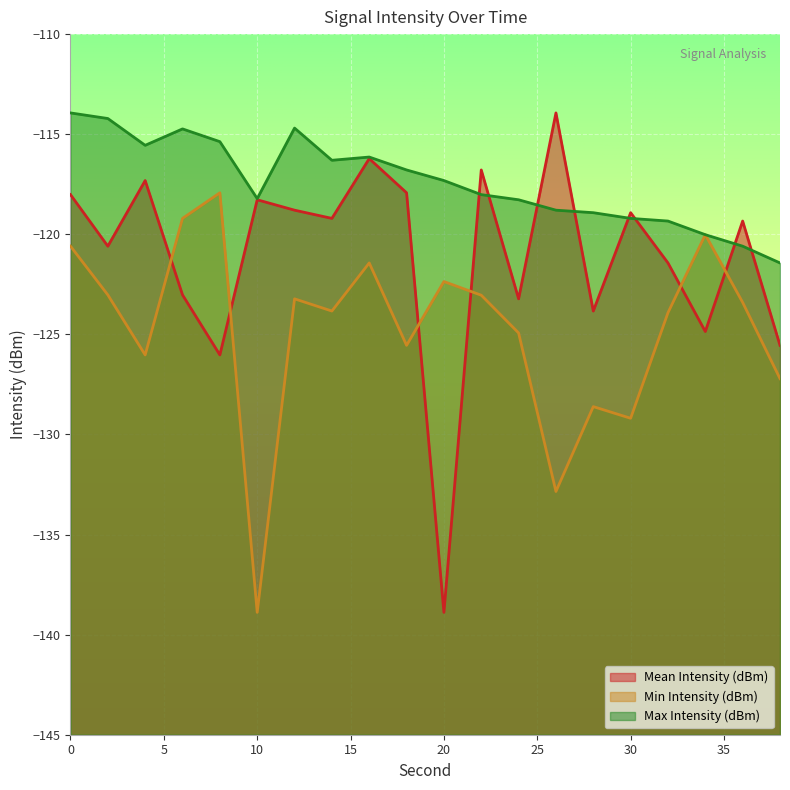

Does the chart display data point markers on the line(s)?

No